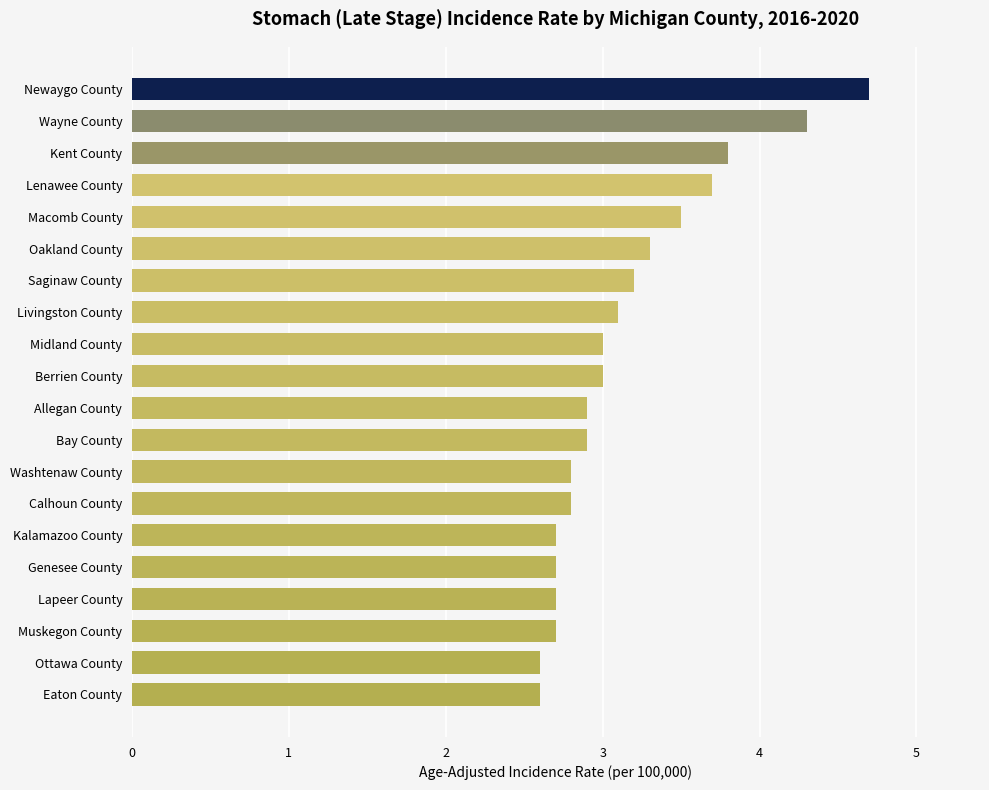

The value at Midland County is 3.0. True or false?

True